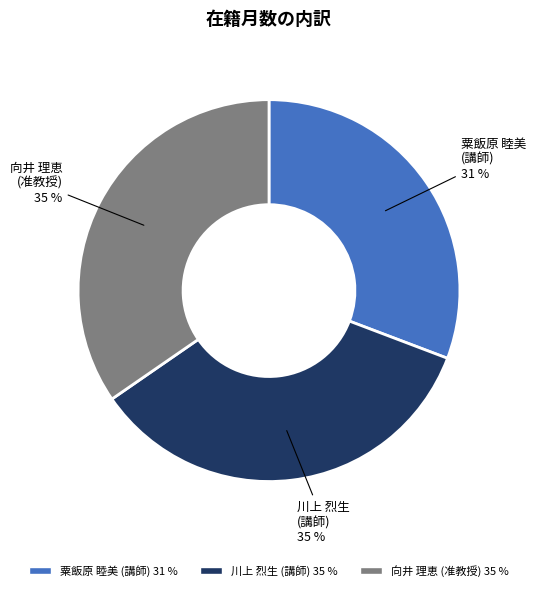

How many slices are in this pie chart?

3